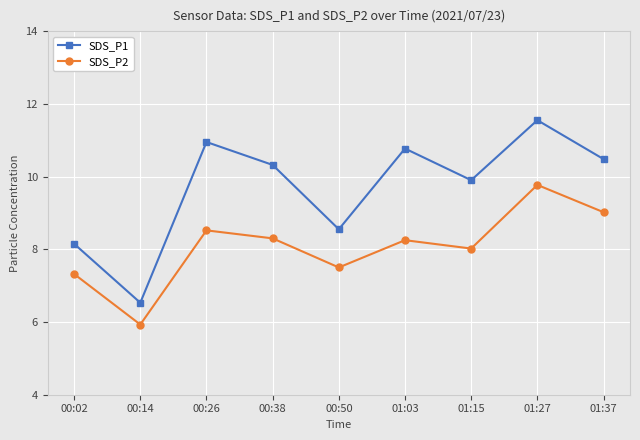

Between 01:03 and 01:15, which series saw the biggest shift?

SDS_P1